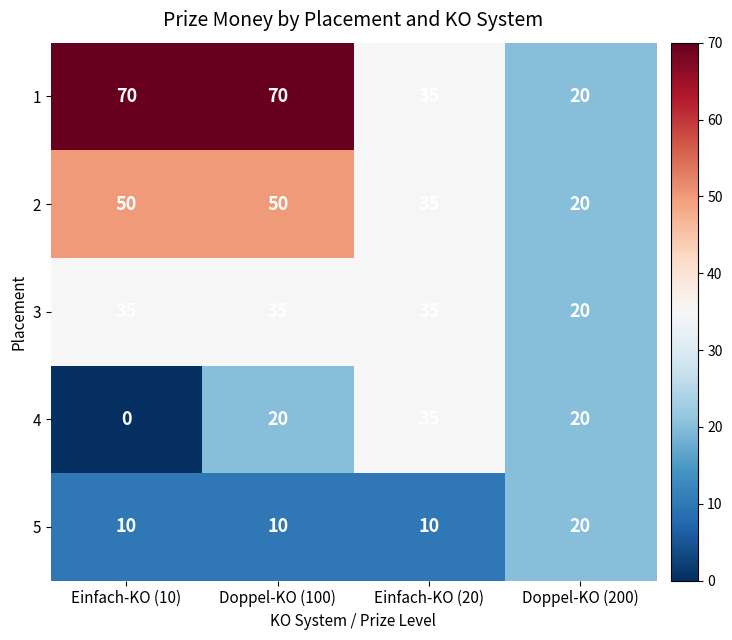

List the series in order of their overall mean, lowest first.

5, 4, 3, 2, 1